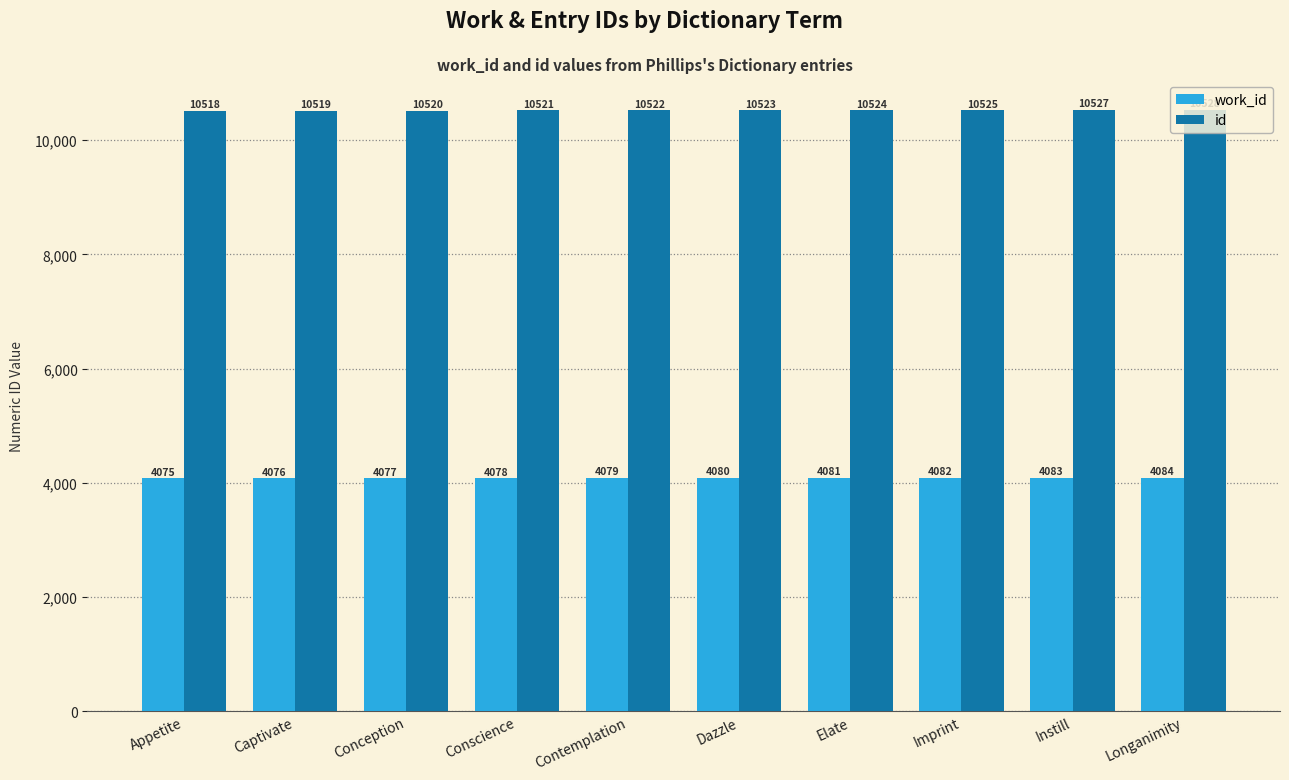

What is the minimum value for id?

10518